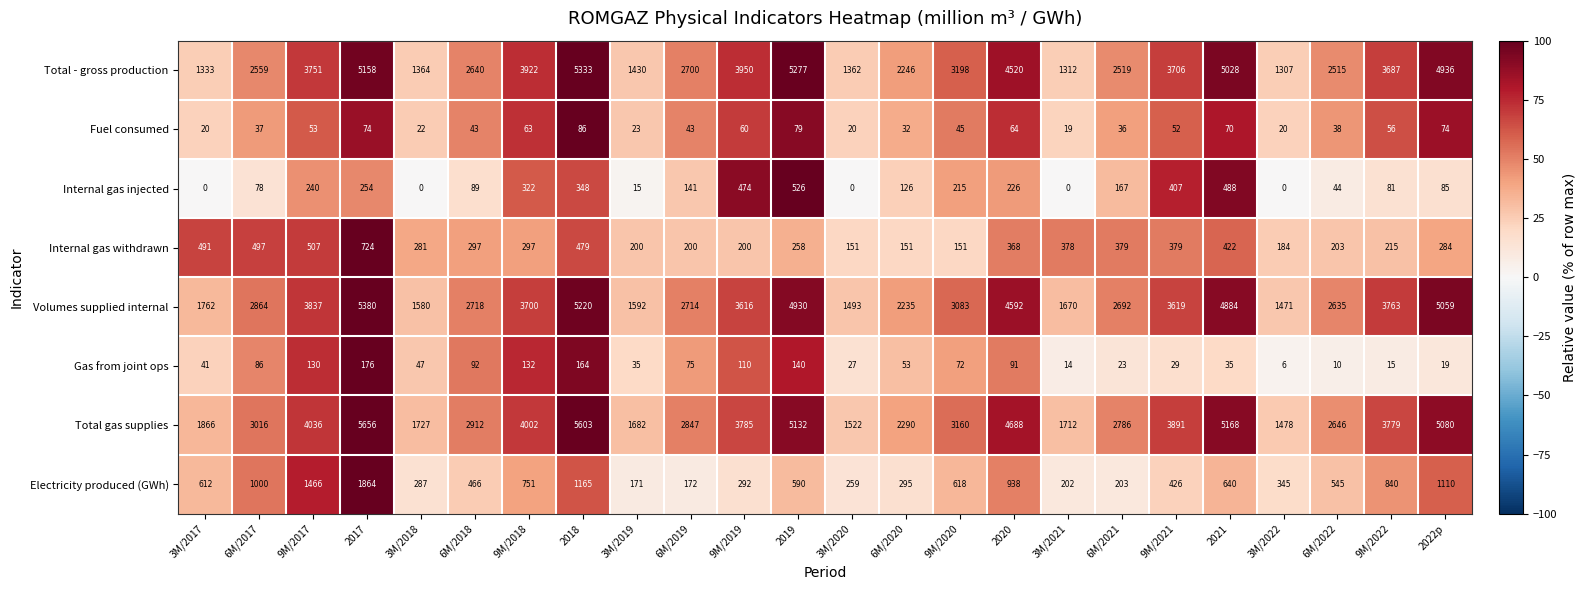

Is it true that Total - gross production equals 2639 at 9M/2019?

False